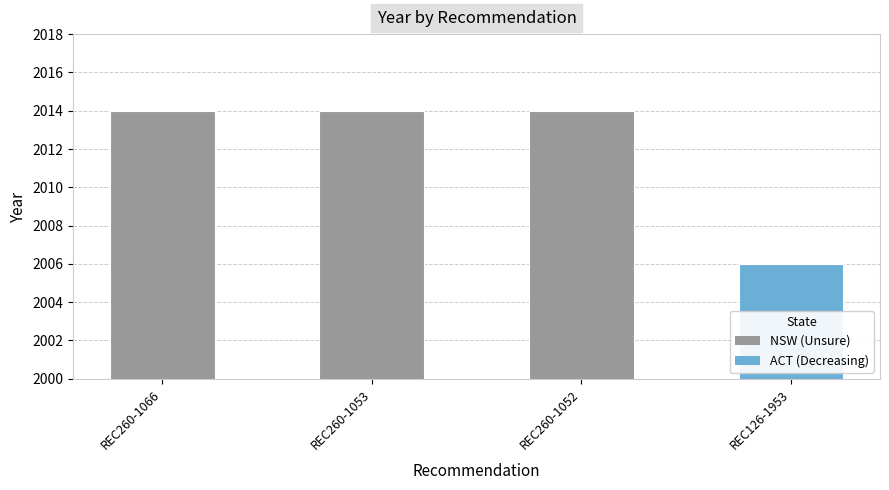

What is the sum of all values?

8048